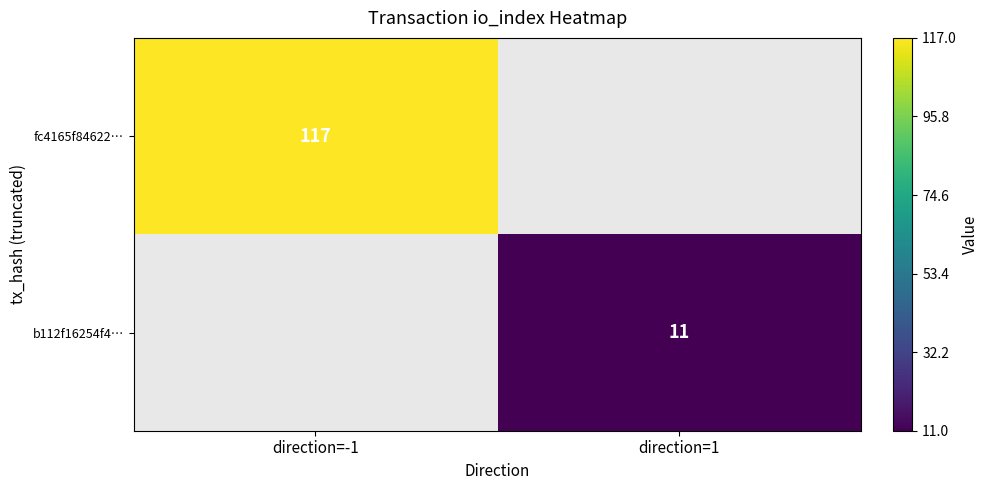

Is the value of b112f16254f4… at direction=1 greater than the value of fc4165f84622… at direction=-1?

No